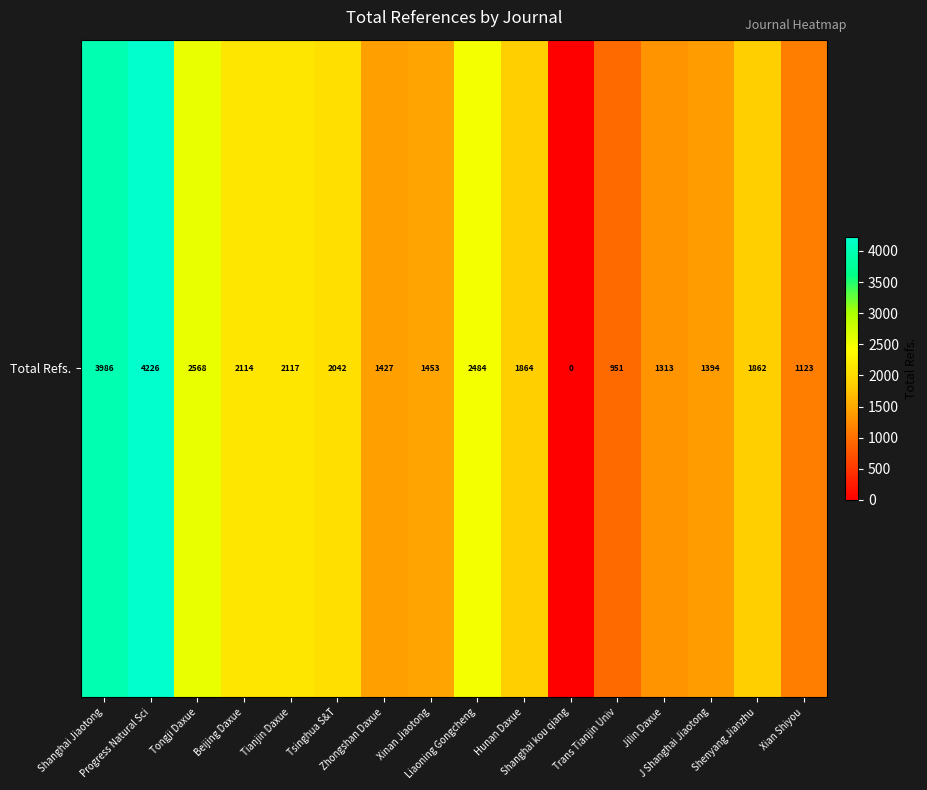

True or false: the data shows 1964 at Zhongshan Daxue.

False